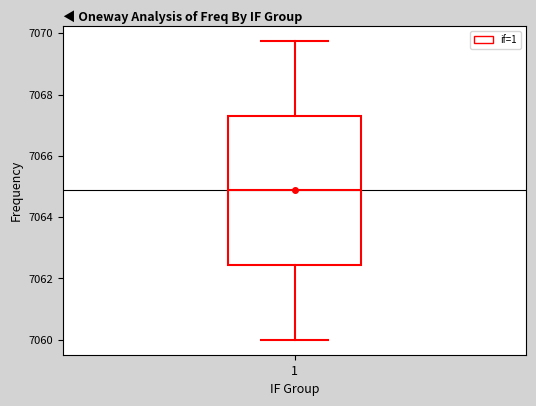

Where is the lower edge of the box at x = 1 on the y-axis? The values are not printed on the chart, so give them approximately, as read against the axis.

7062.4